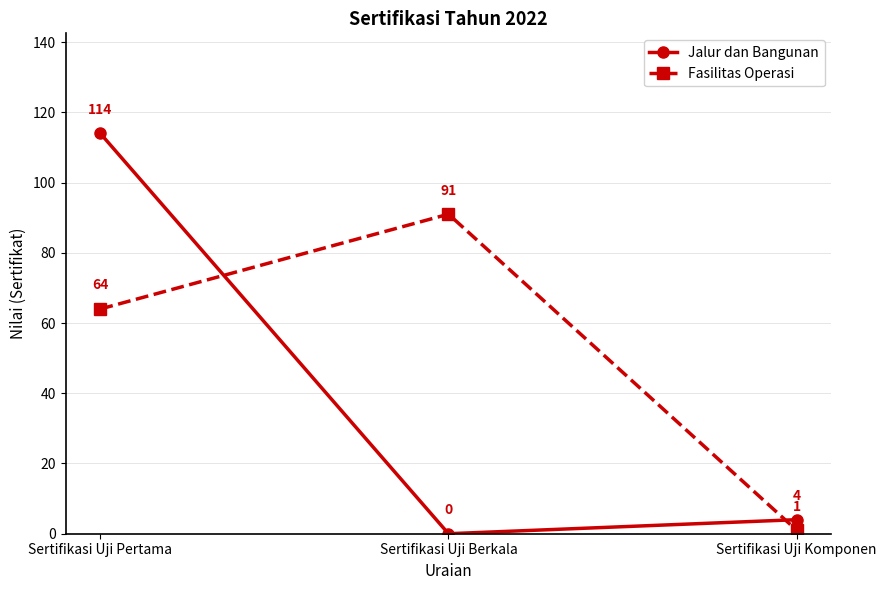

Which series has the largest total across all categories?

Fasilitas Operasi